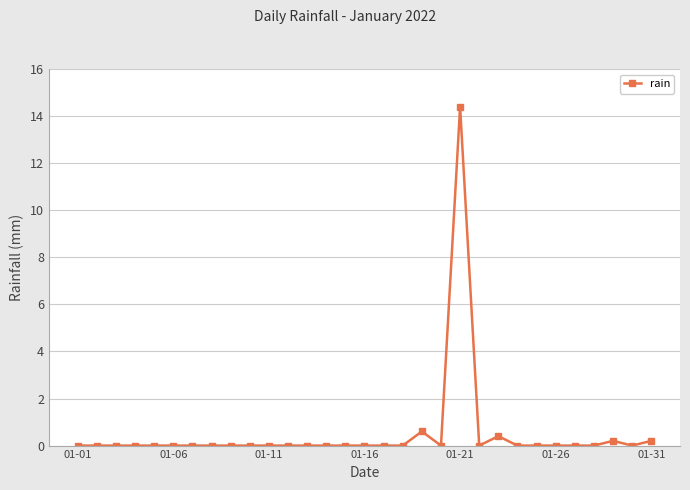

What is the maximum value shown in the chart?

14.4